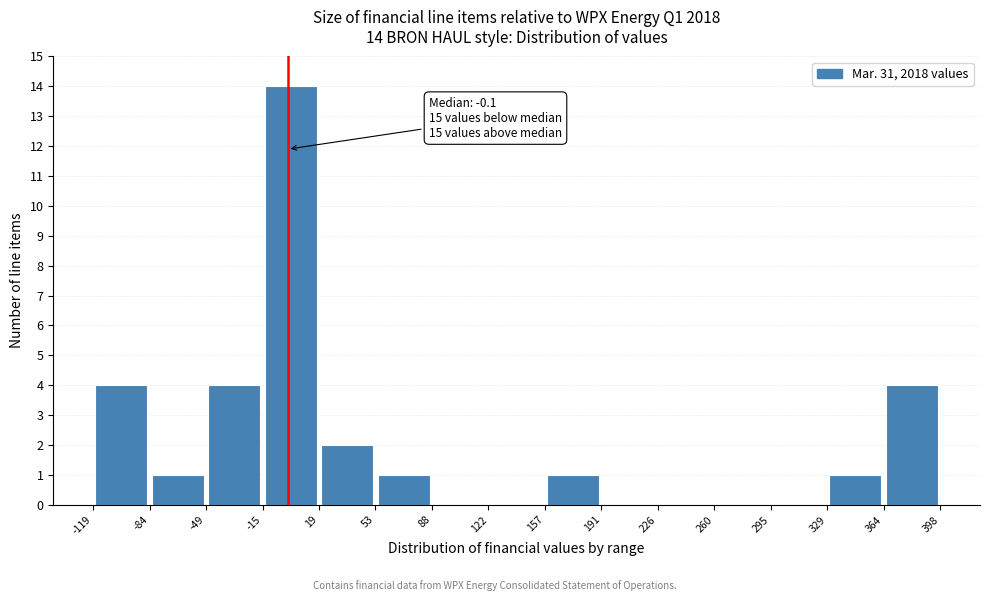

Over which range of the x-axis is the bar tallest?

-15 to 19